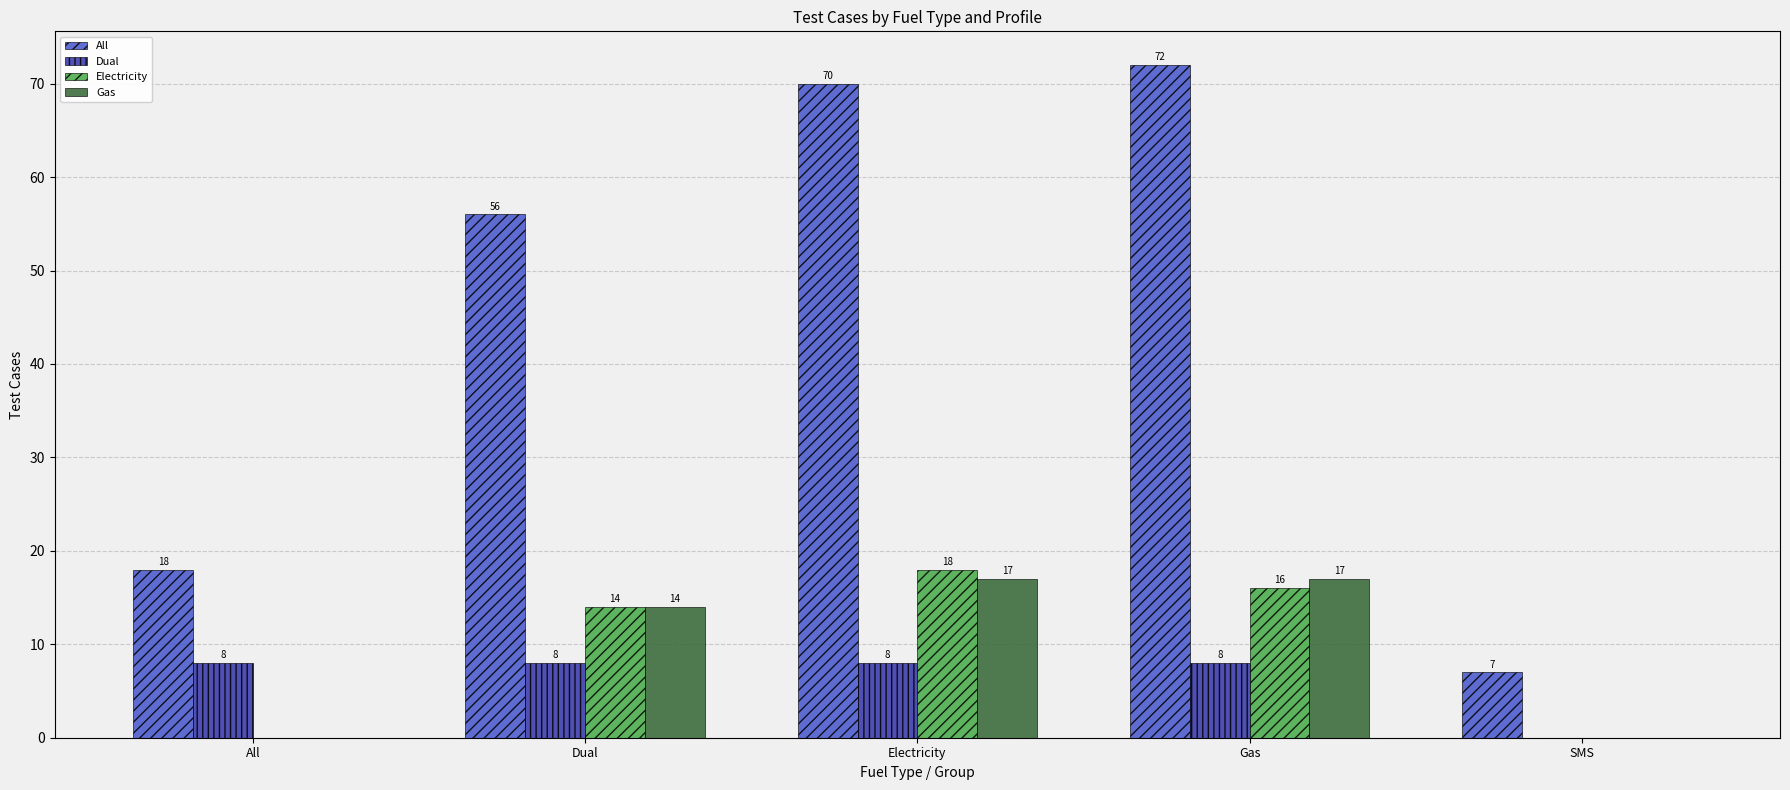

At which category does the chart reach its peak across all series?

Gas